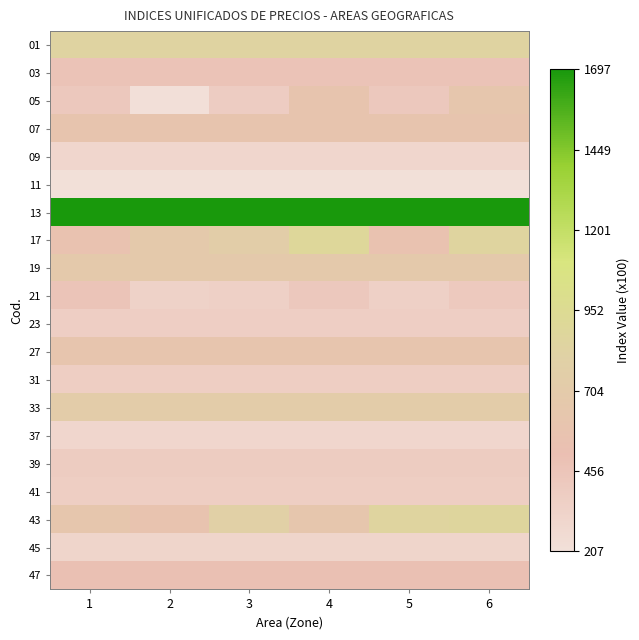

List the series in order of their peak value, lowest first.

11, 37, 09, 45, 23, 41, 31, 39, 21, 03, 47, 07, 27, 05, 19, 33, 01, 43, 17, 13